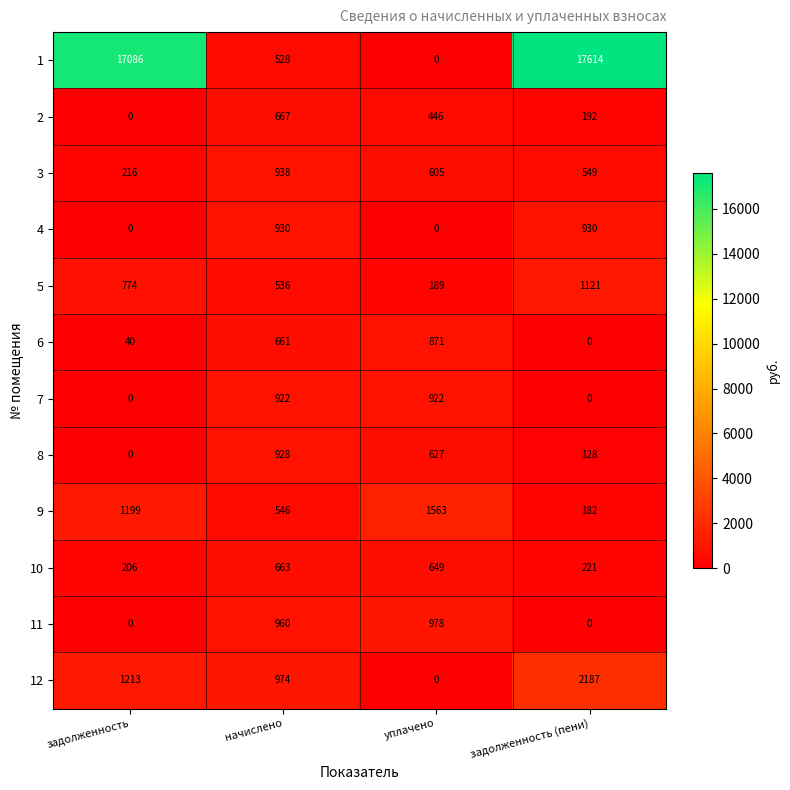

What is the sum of the 7 values at уплачено and начислено?

1844